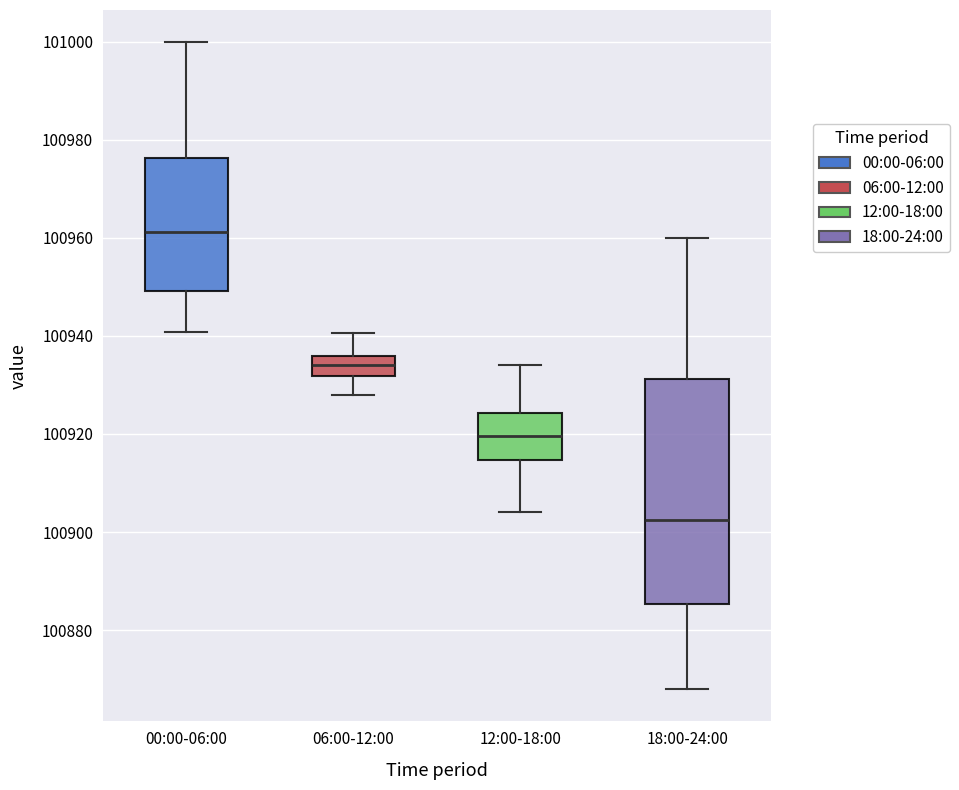

Which box's median line is the lowest?

18:00-24:00